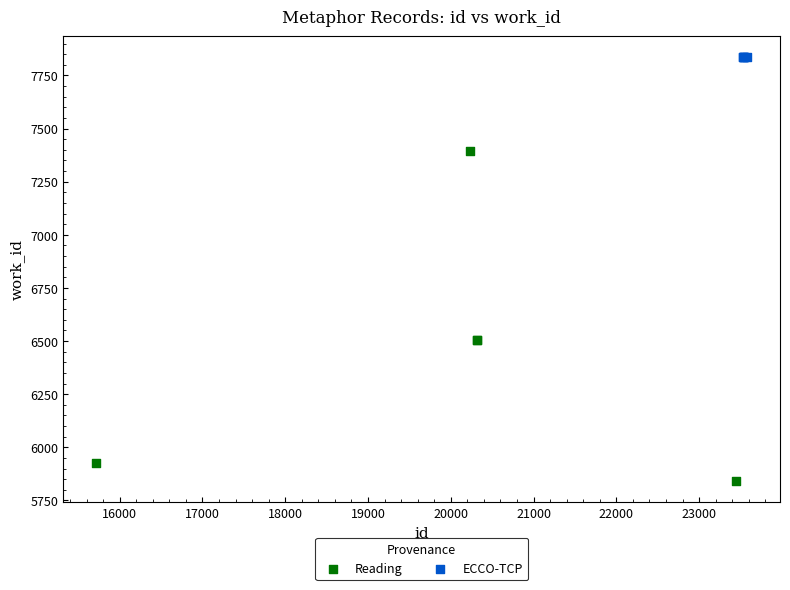

Which series reaches the minimum Y coordinate?

Reading